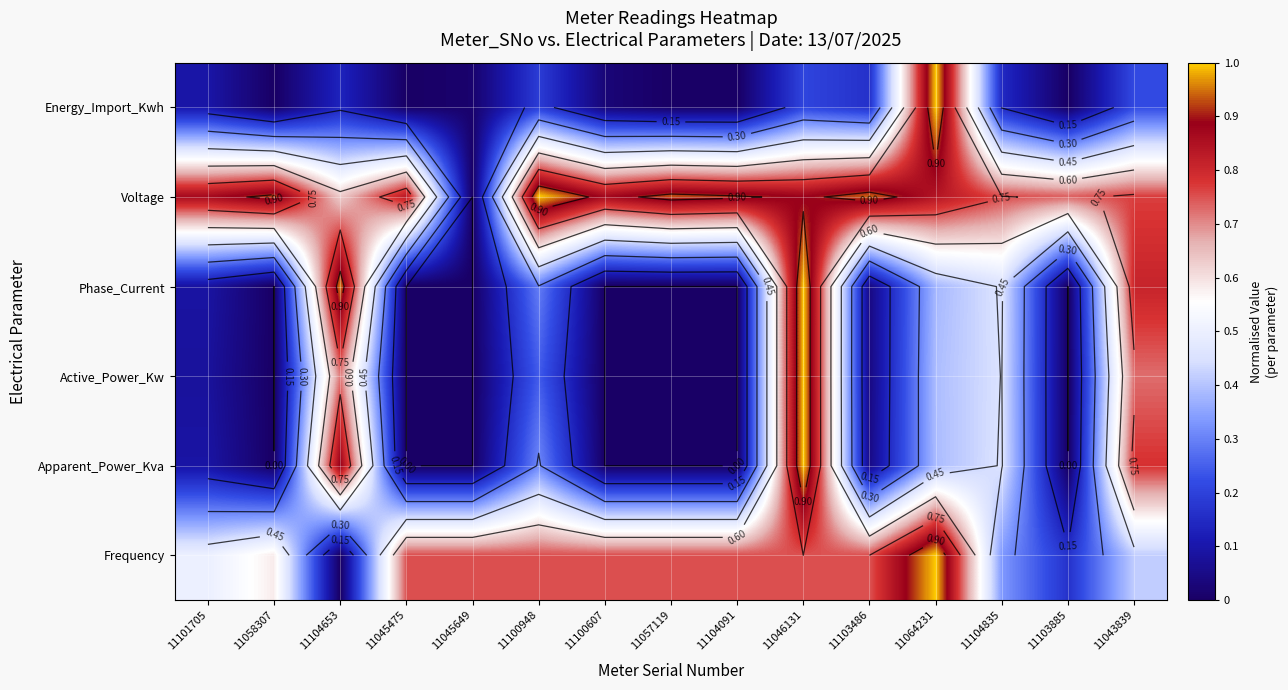

Which label corresponds to the smallest value in the chart?

11057119